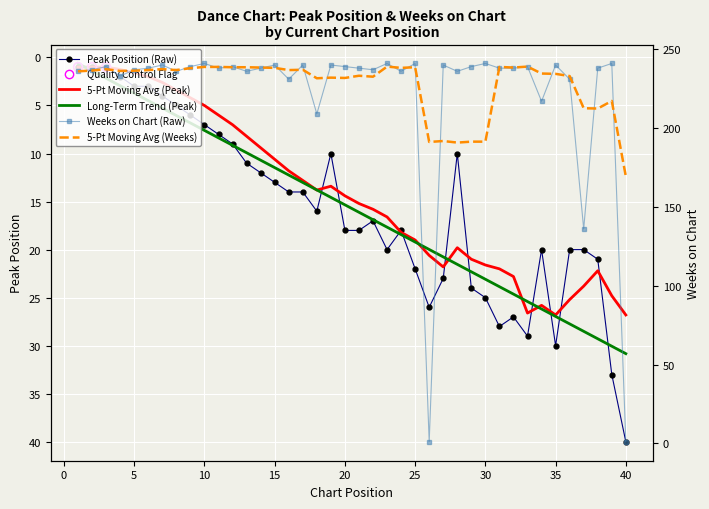

Which series reaches the minimum Y coordinate?

Peak Position